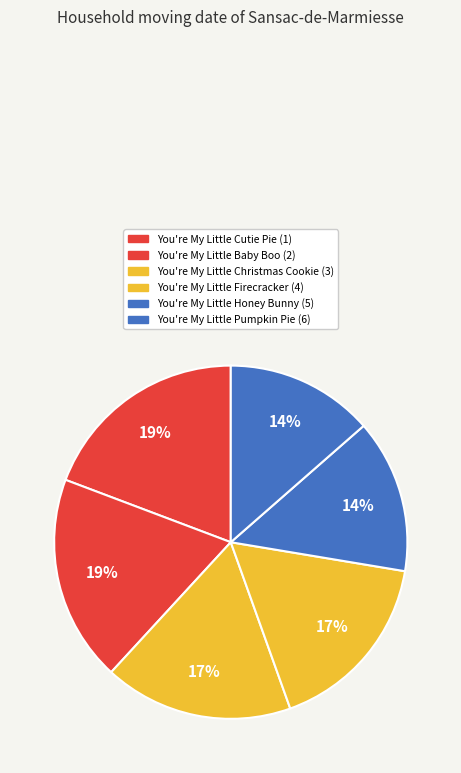

How many slices are in this pie chart?

6